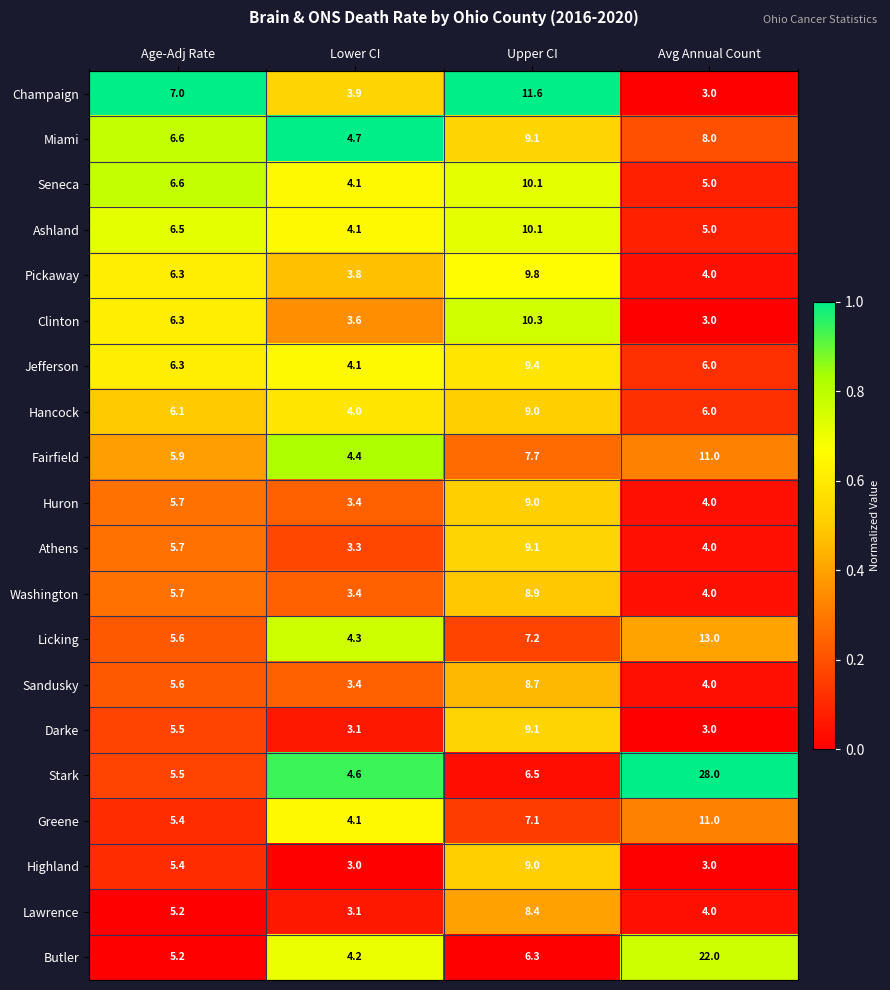

How many data points does each series have?

4